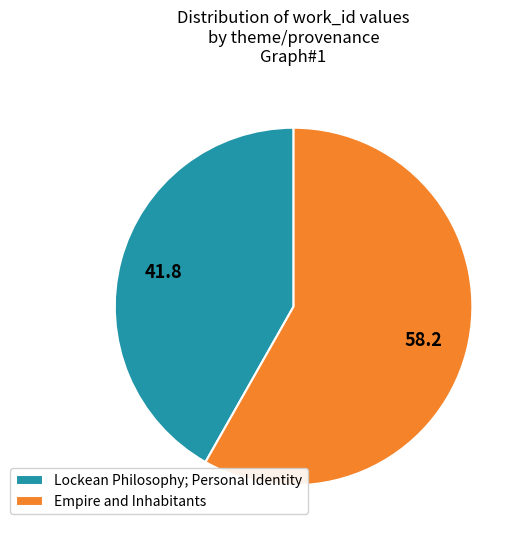

Which category has the biggest portion of the pie?

Empire and Inhabitants